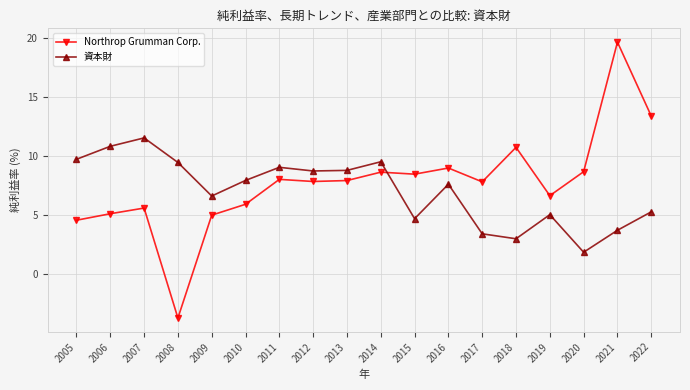

At which label does 資本財 first exceed 7?

2005